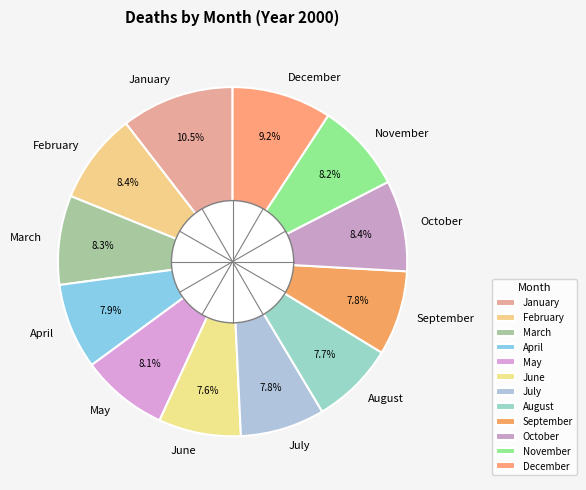

What is the total percentage of June and December?

16.8%